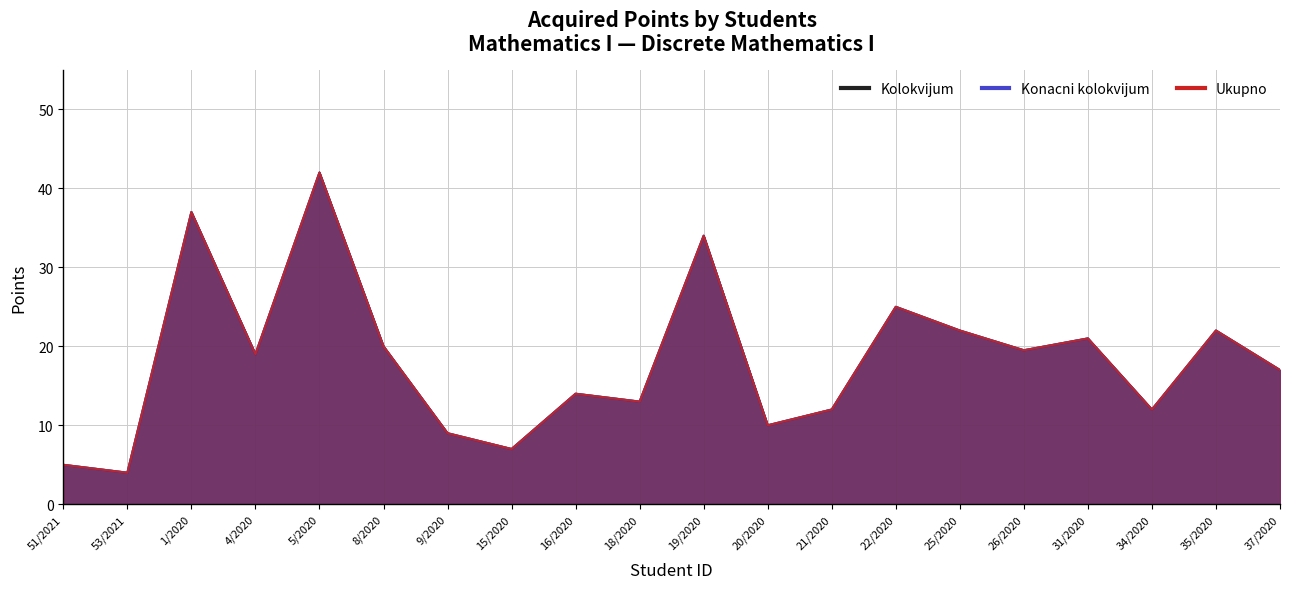

Which has a higher value, 37/2020 or 8/2020?

8/2020